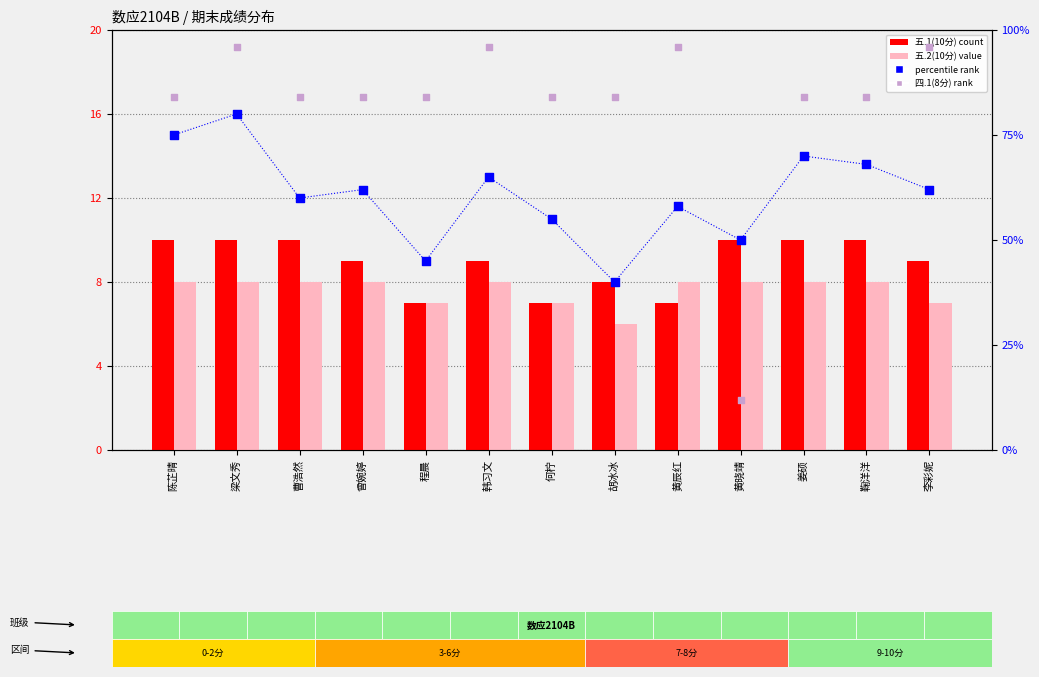

Is the value of percentile rank within the sample at 何柠 greater than the value of 四.1(8分) rank at 韩习文?

No